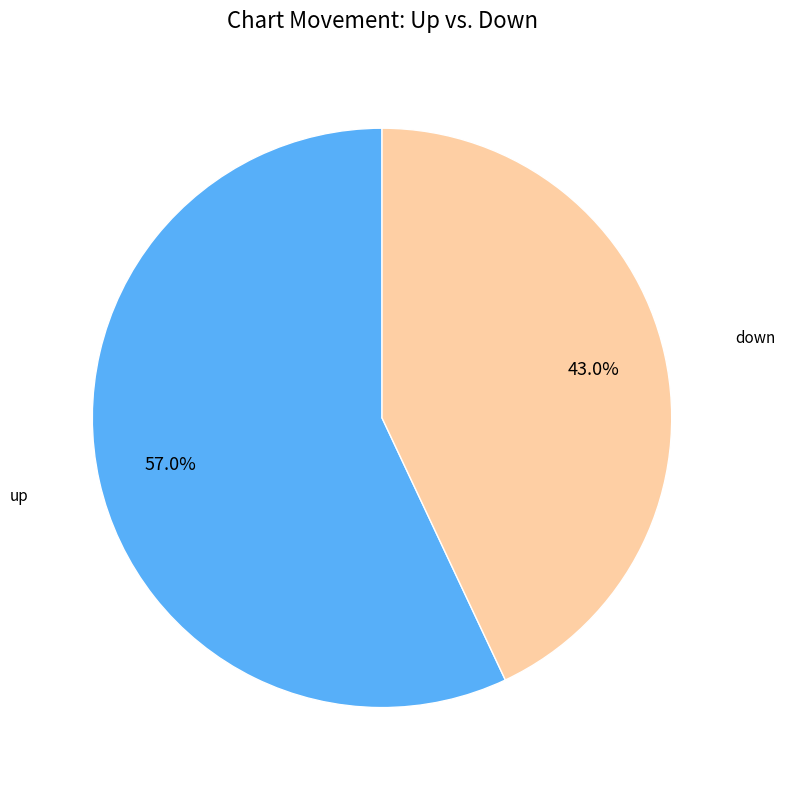

True or false: up accounts for 45% of the total.

False